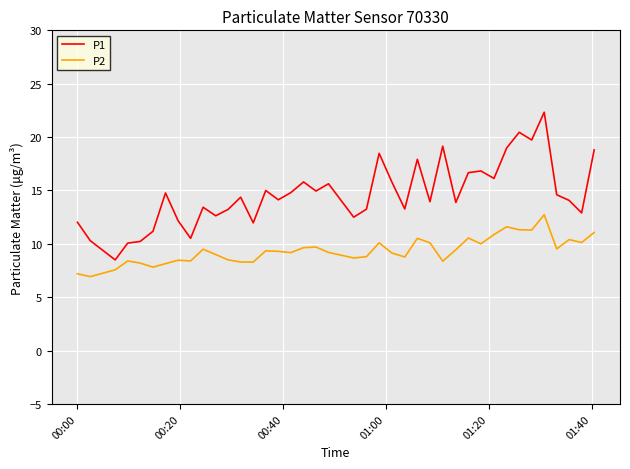

What is the maximum value shown in the chart?

22.3